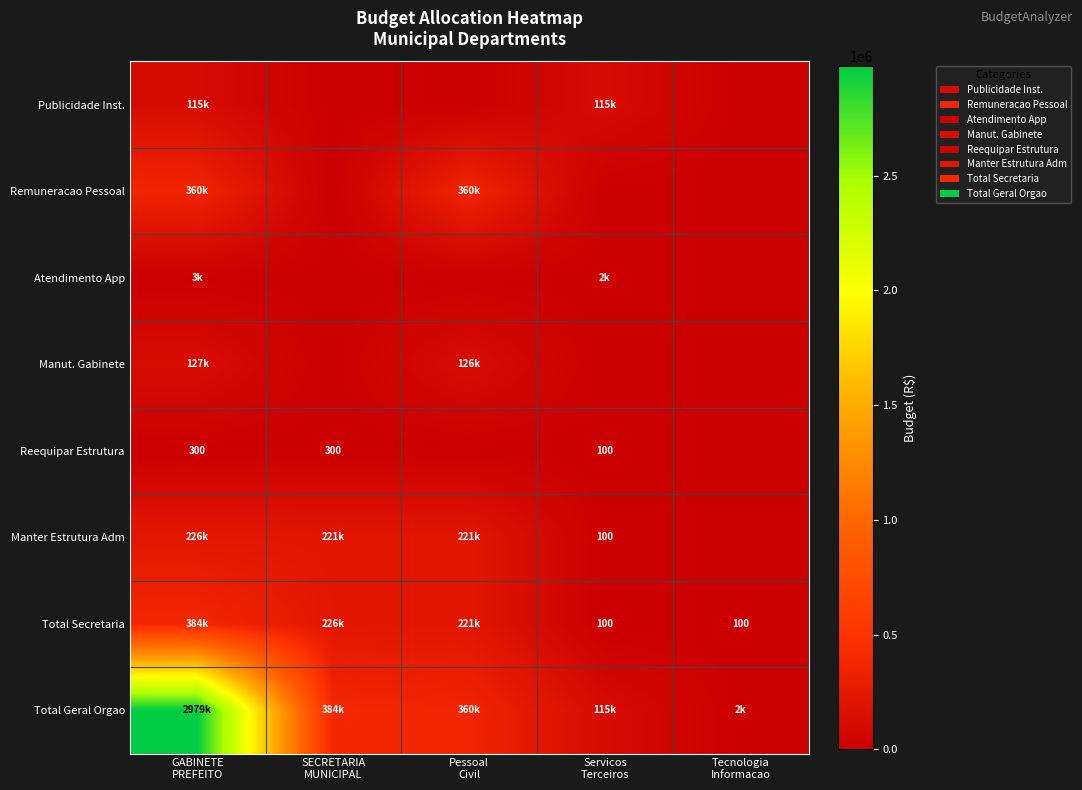

What is the sum of the Atendimento App values at Servicos Terceiros and Pessoal Civil?

2500